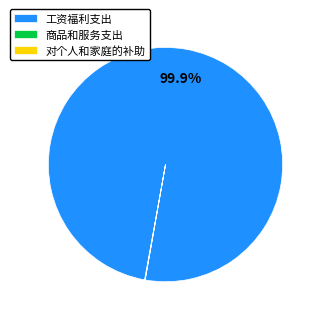

What is the largest slice in the pie chart?

工资福利支出